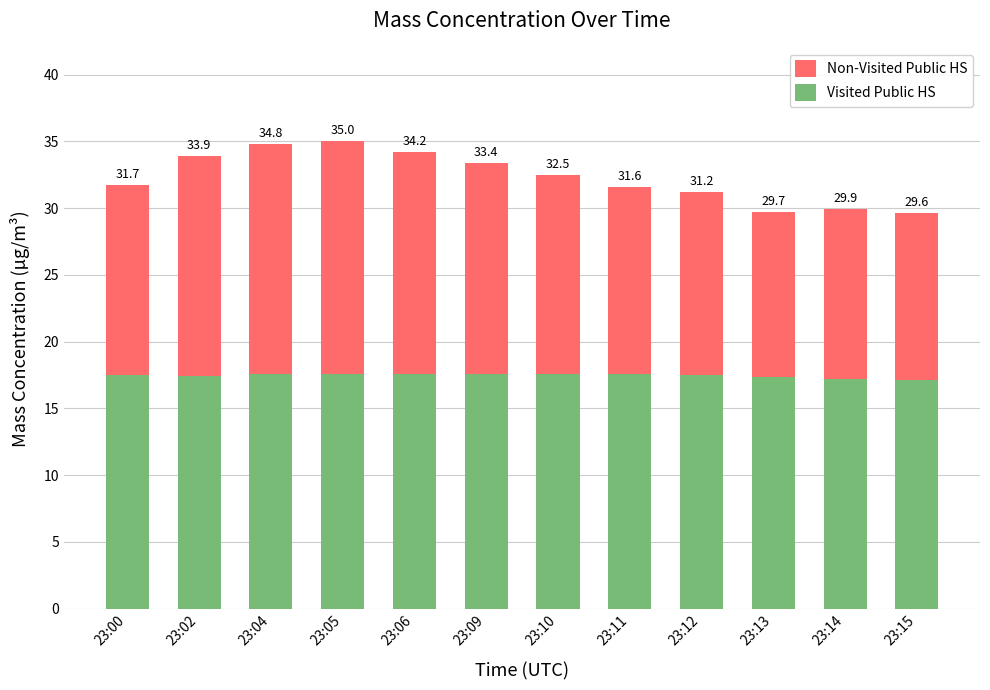

Which series has the largest range (max minus min)?

Non-Visited Public HS